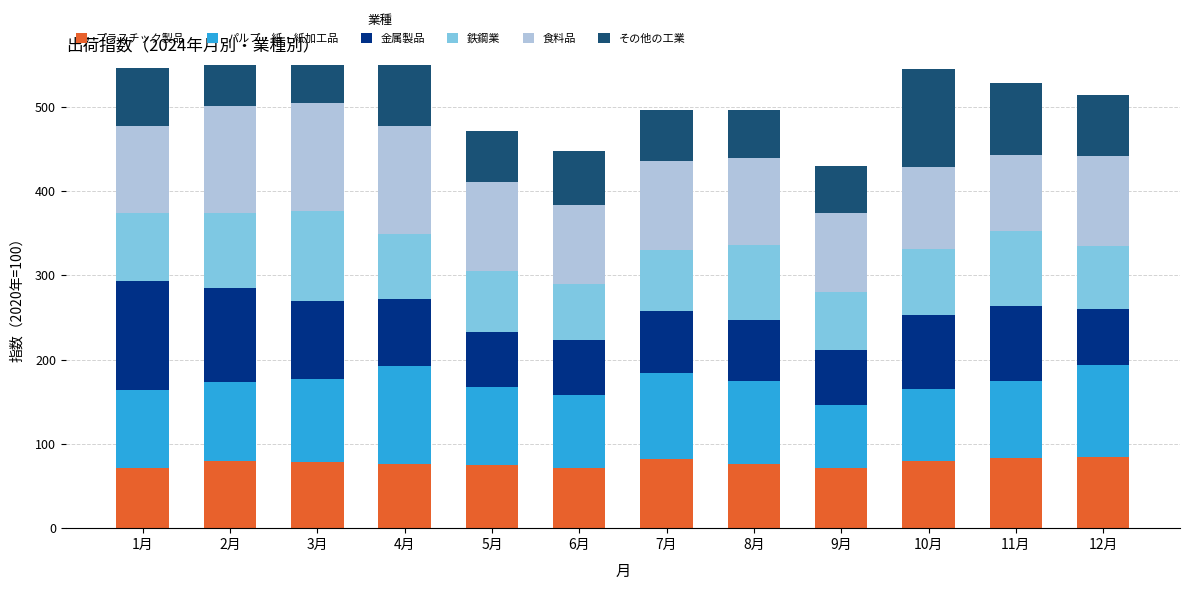

What is the label of the 12th bar from the left?

12月